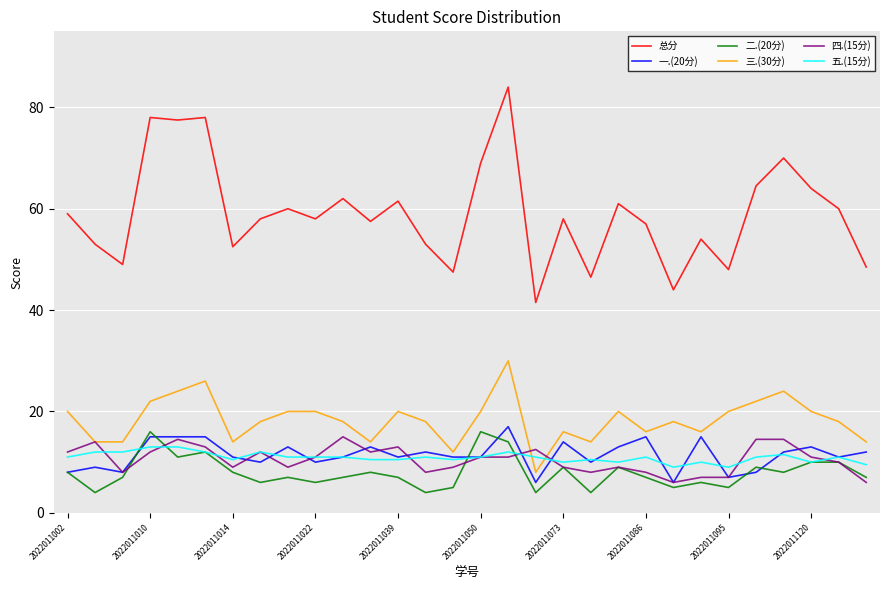

True or false: 二.(20分) and 总分 intersect in this chart.

False